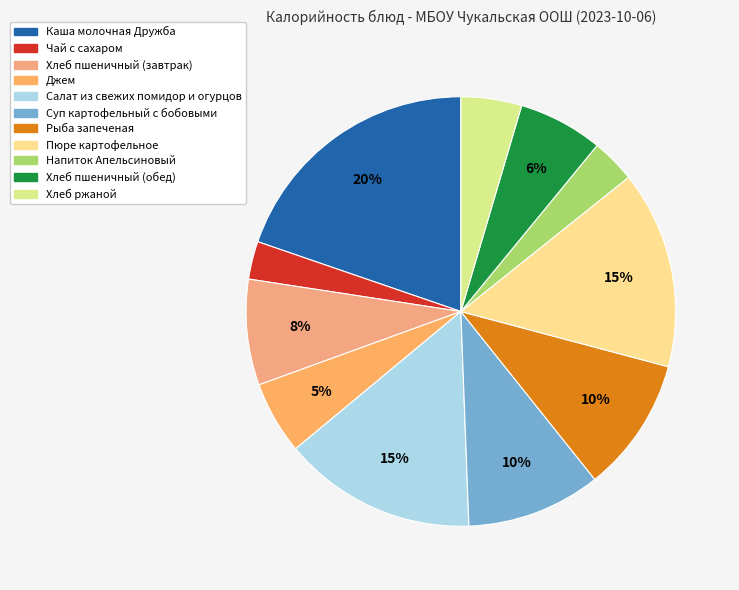

How many segments does this pie chart have?

11